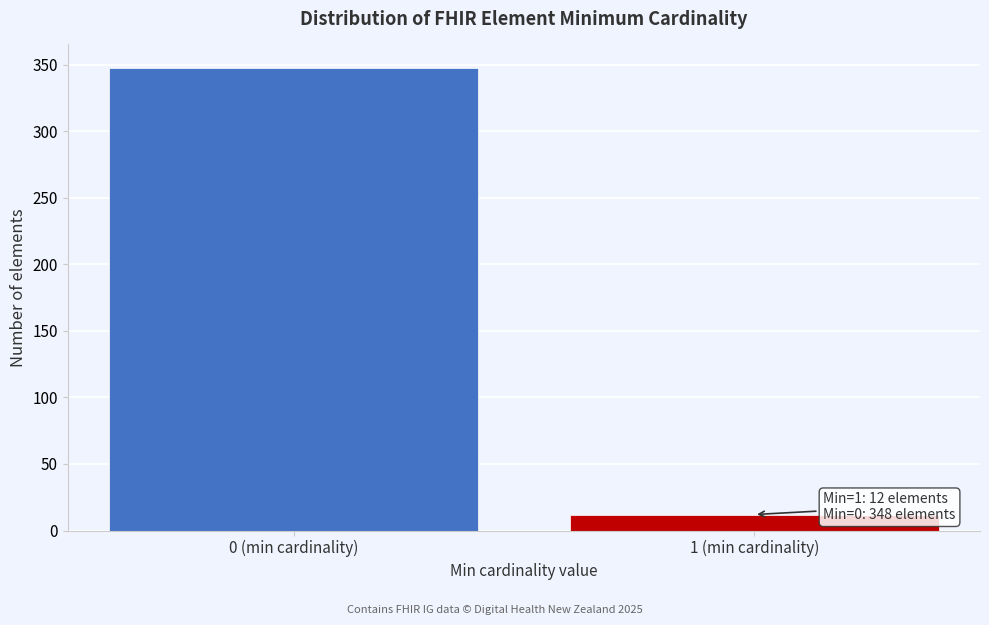

Reading left to right, extract all data points from this chart.

348	12